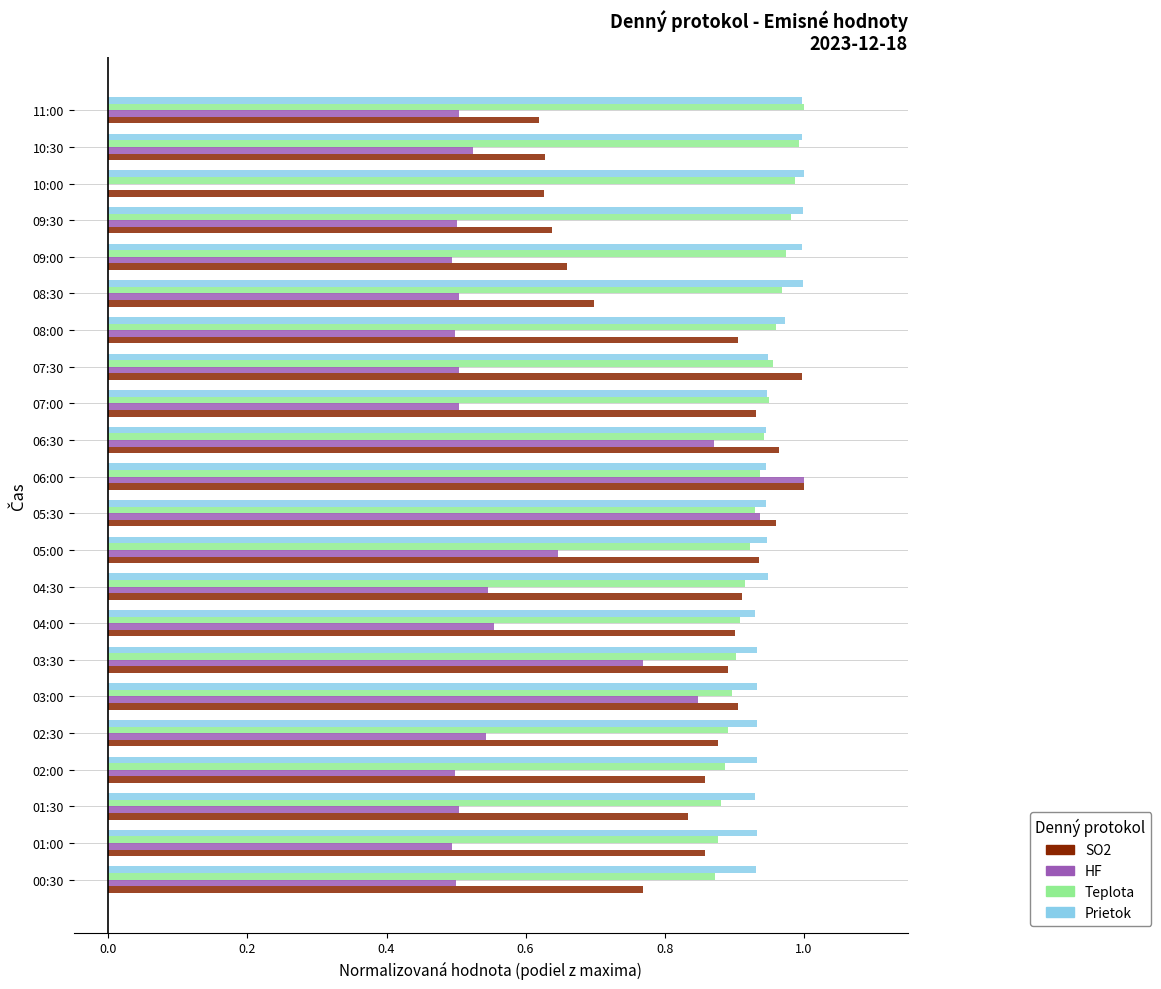

At which category is the sum across all series the highest?

06:00